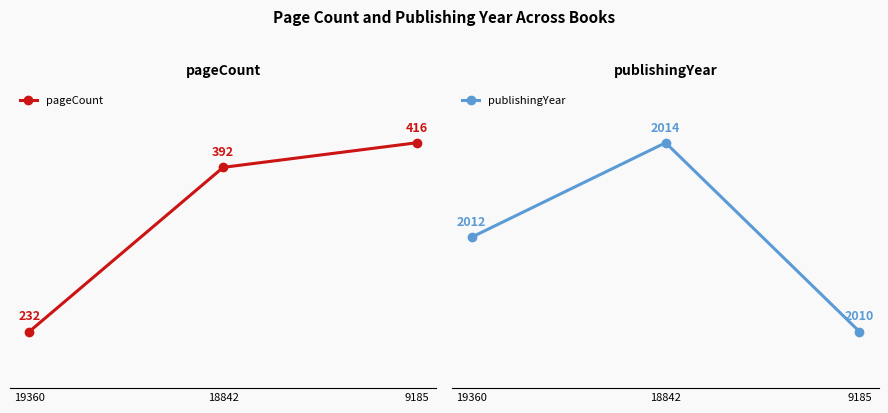

What is the approximate value of publishingYear at 19360?

2012